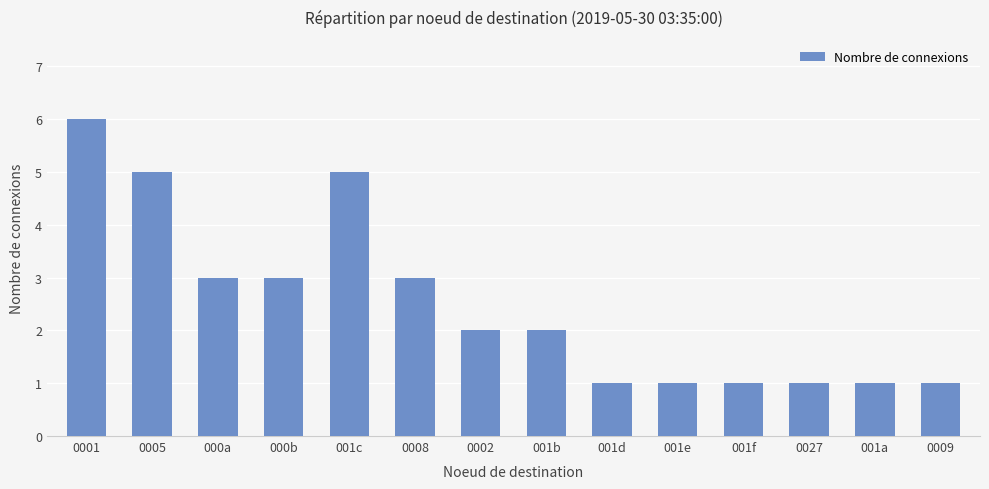

What is the greatest value displayed?

6